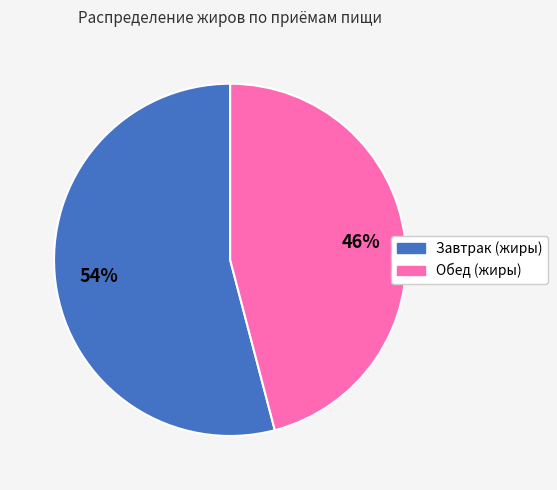

Is it true that Завтрак (жиры) is 39% of the pie?

False